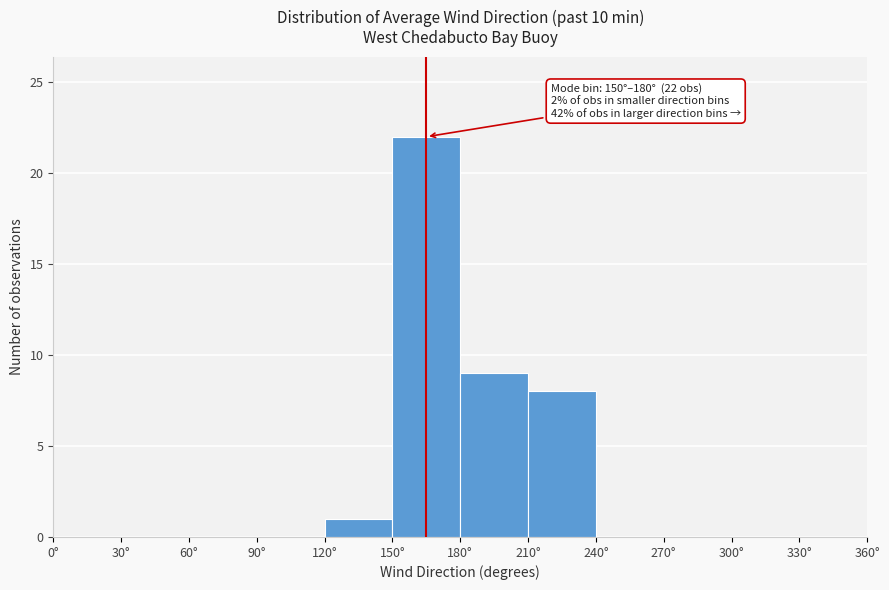

Which range on the x-axis has the tallest bar?

150 to 180